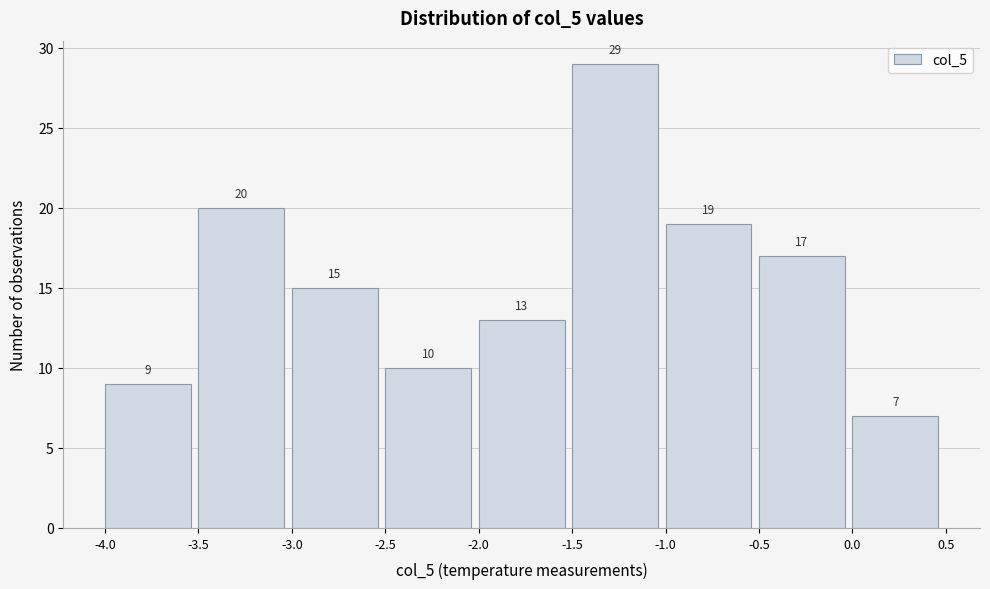

Over which range of the x-axis is the bar tallest?

-1.5 to -1.0